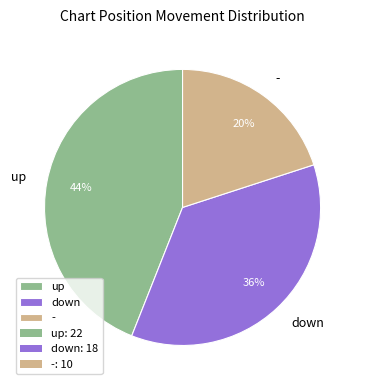

What percentage is the up slice, to the nearest percent?

44%